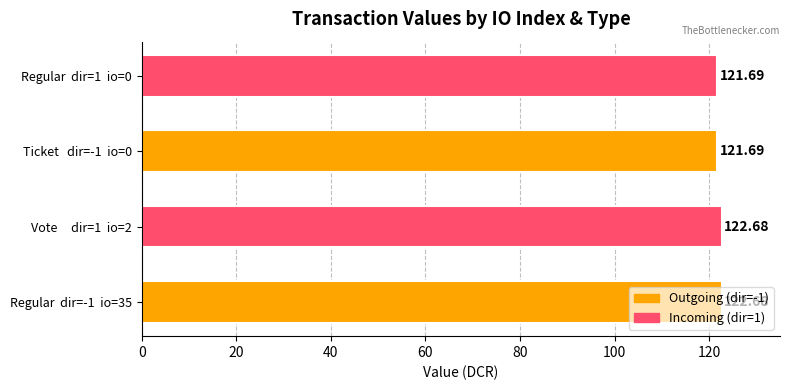

What is the maximum value shown in the chart?

122.7